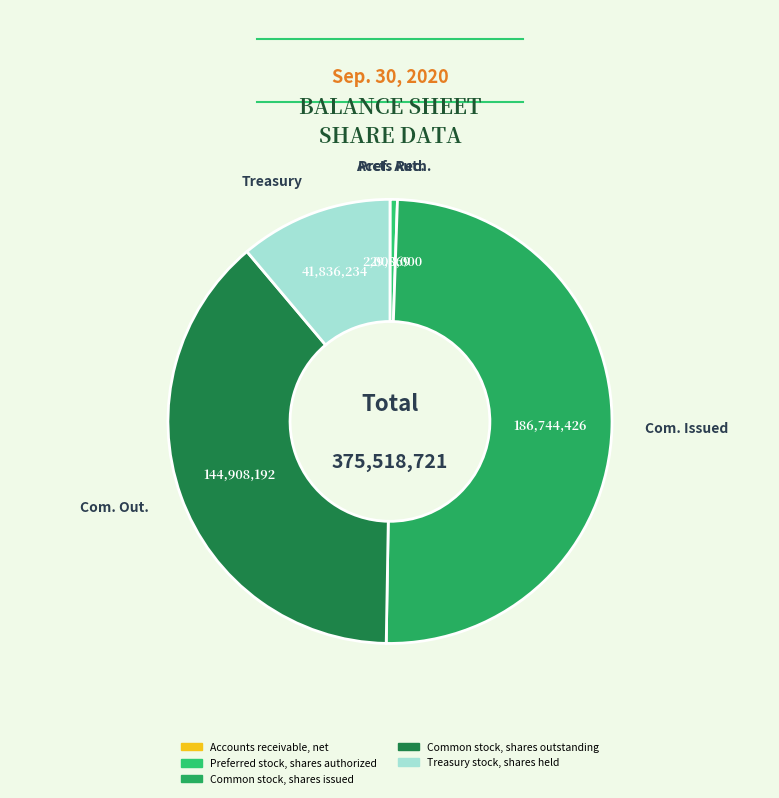

True or false: Common stock, shares issued accounts for 55% of the total.

False